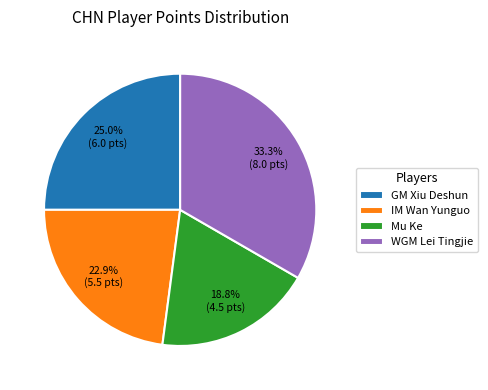

To the nearest percent, what is the average slice percentage?

25%